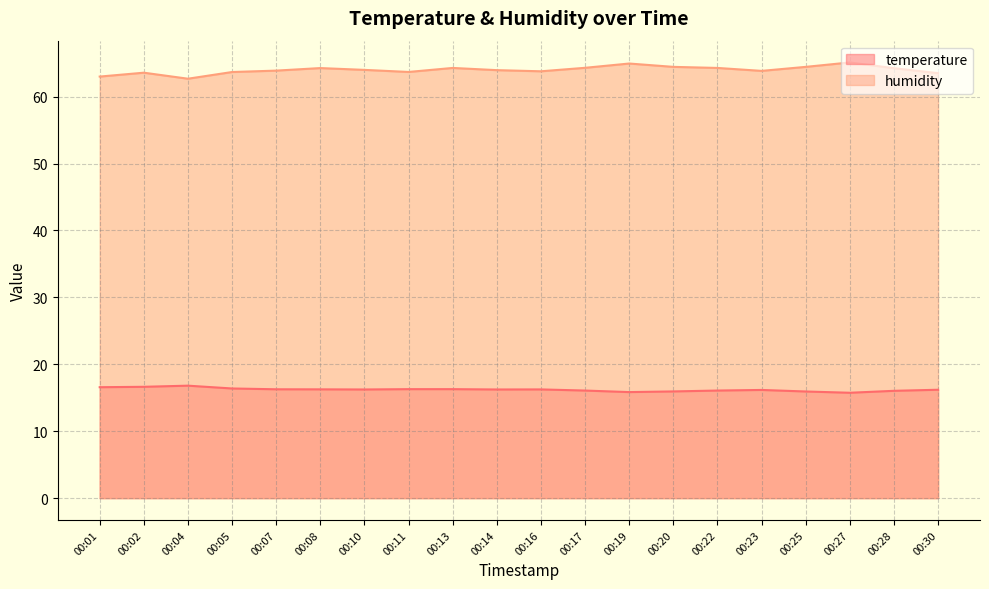

Rank the series by their maximum value, from highest to lowest.

humidity, temperature